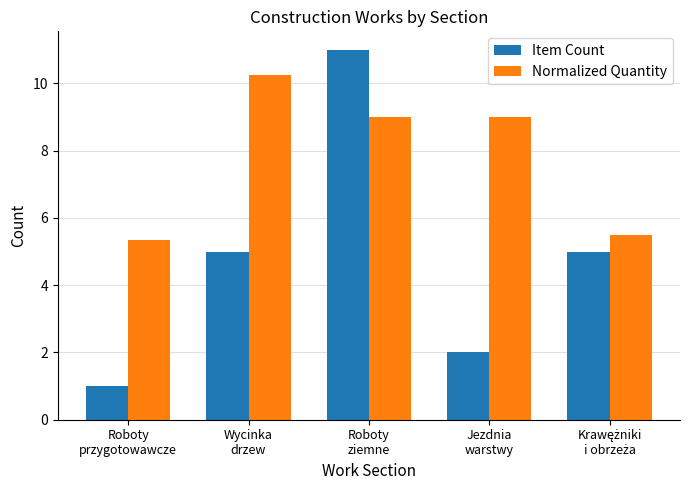

Rank the series by their maximum value, from highest to lowest.

Item Count, Normalized Quantity